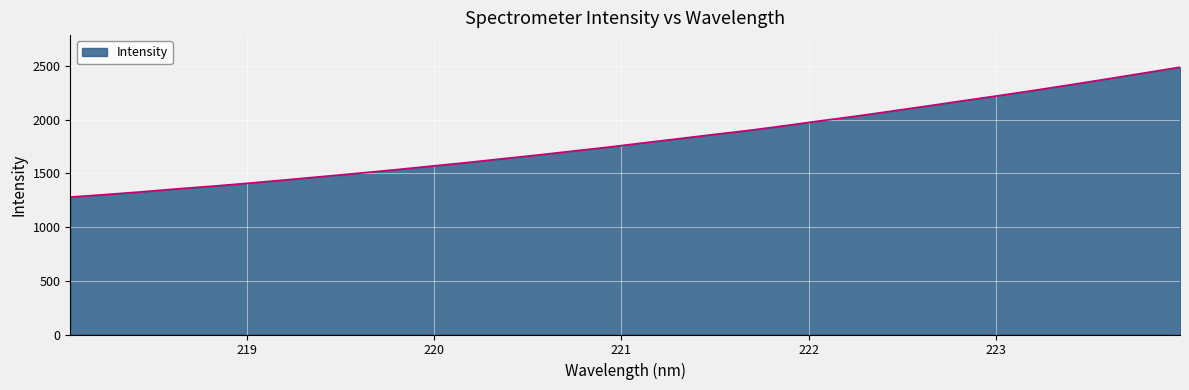

How many lines are shown in the chart?

1